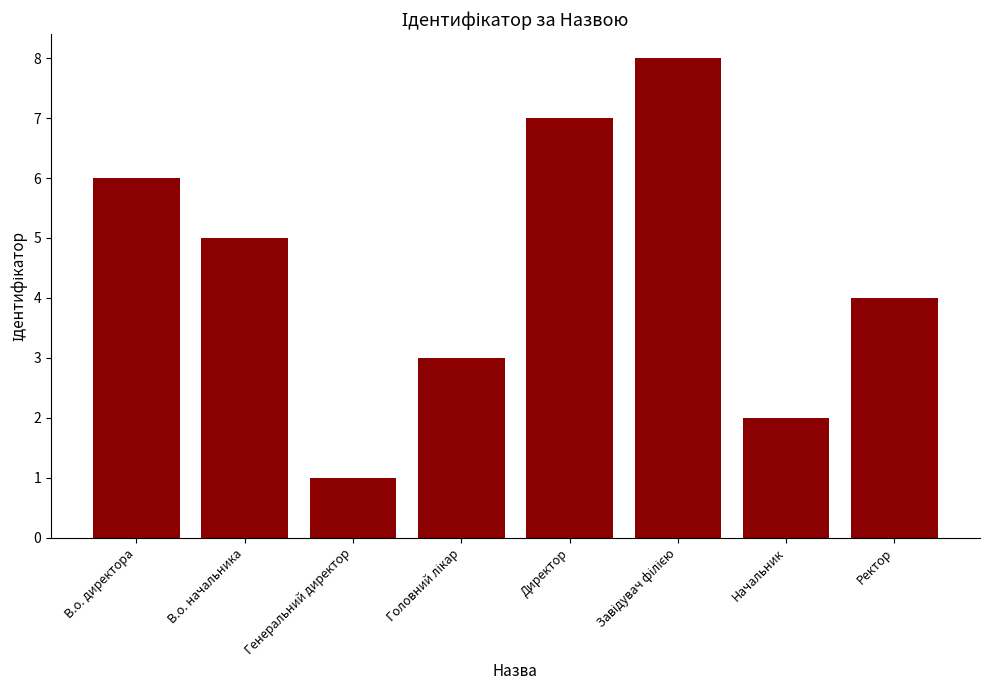

Reading right to left, list all the values displayed in this chart.

4	2	8	7	3	1	5	6